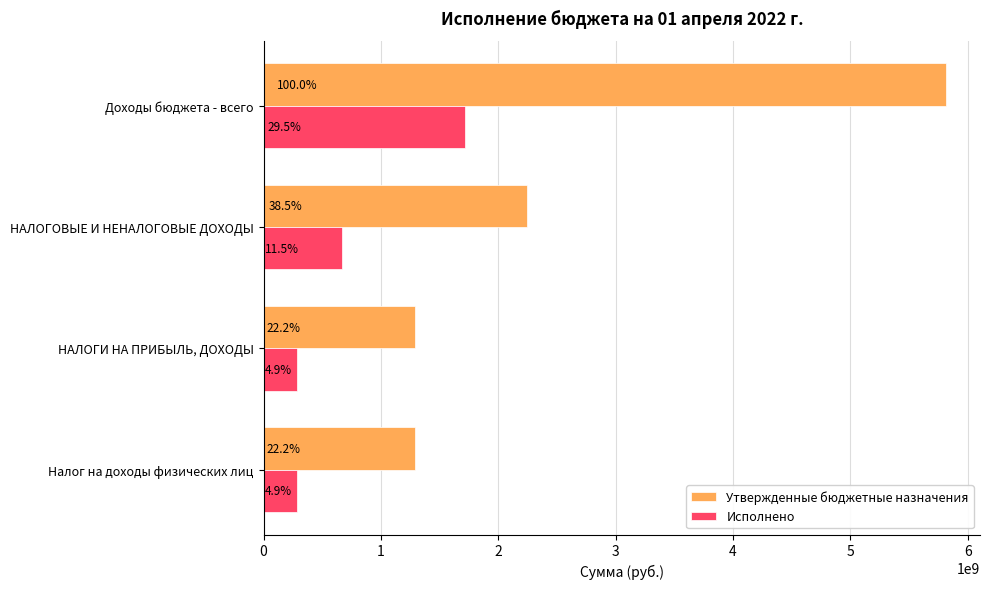

What are all the series names shown in the legend?

Утвержденные бюджетные назначения, Исполнено